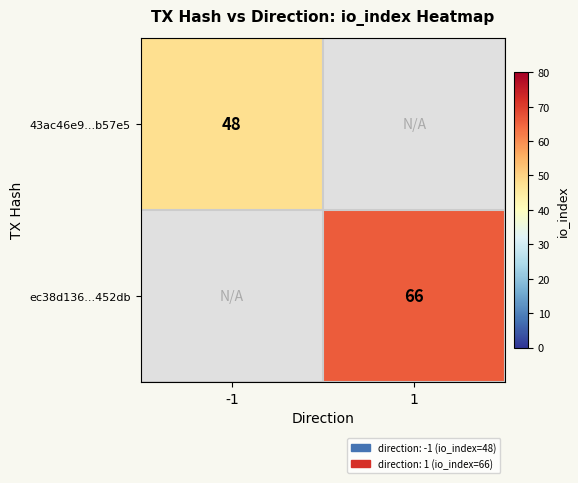

True or false: 43ac46e9...b57e5 has a value of 48 at -1.

True